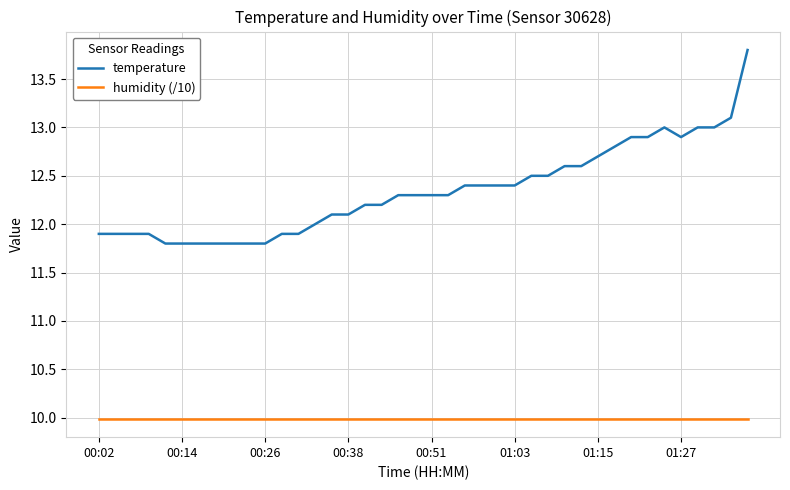

Which series has the largest range (max minus min)?

temperature